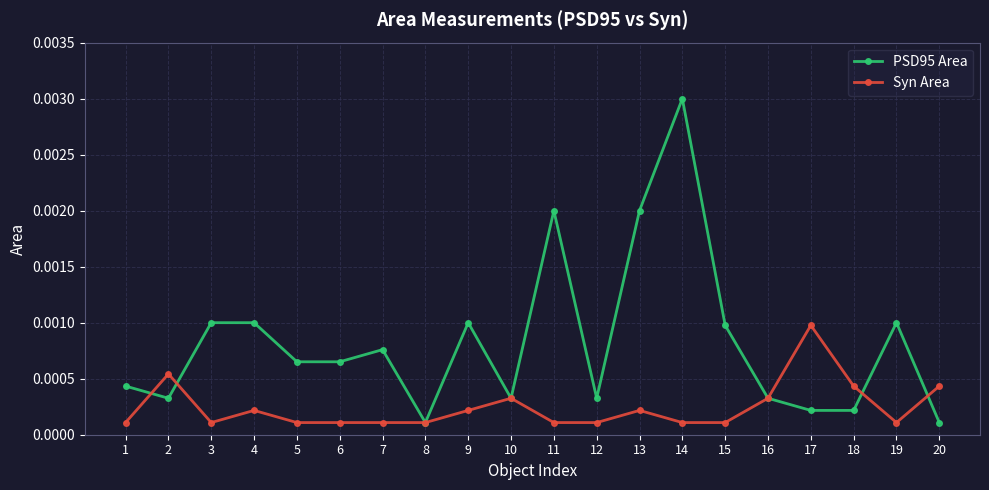

Rank the series at 2 from highest to lowest value.

Syn Area, PSD95 Area